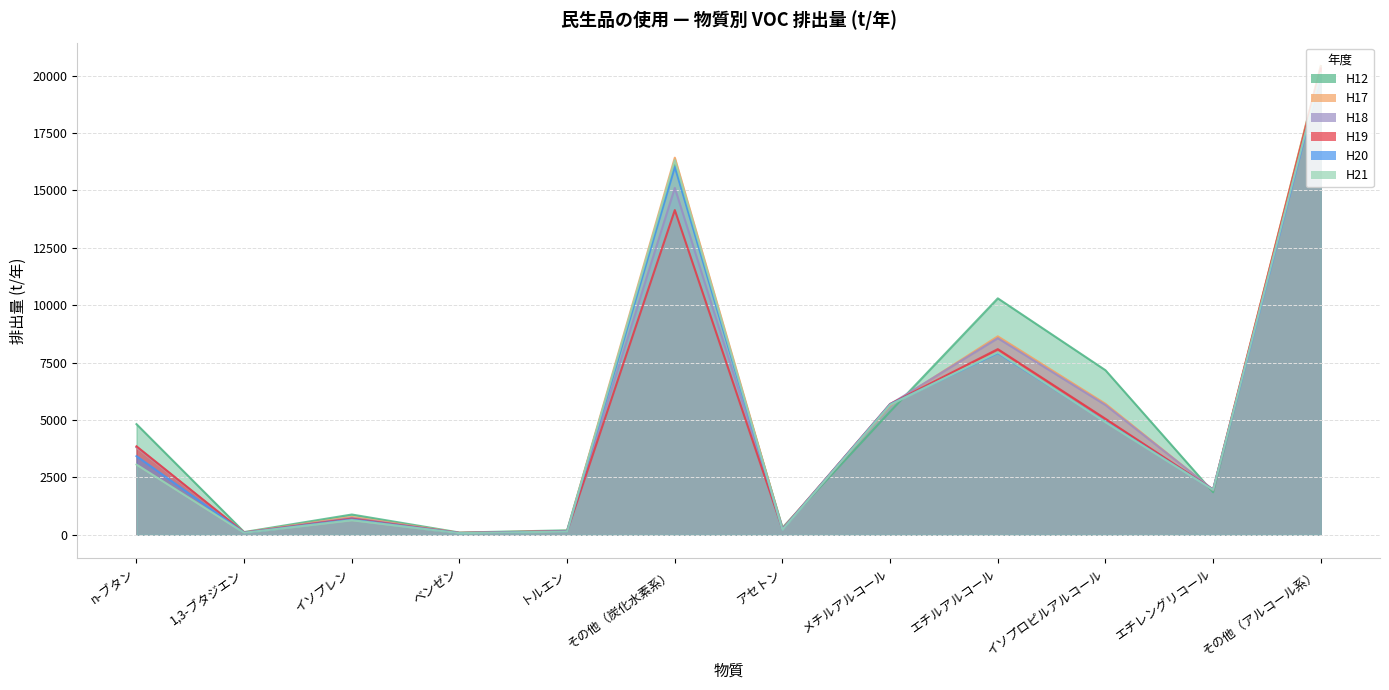

How many data points in H19 are above 3853?

6